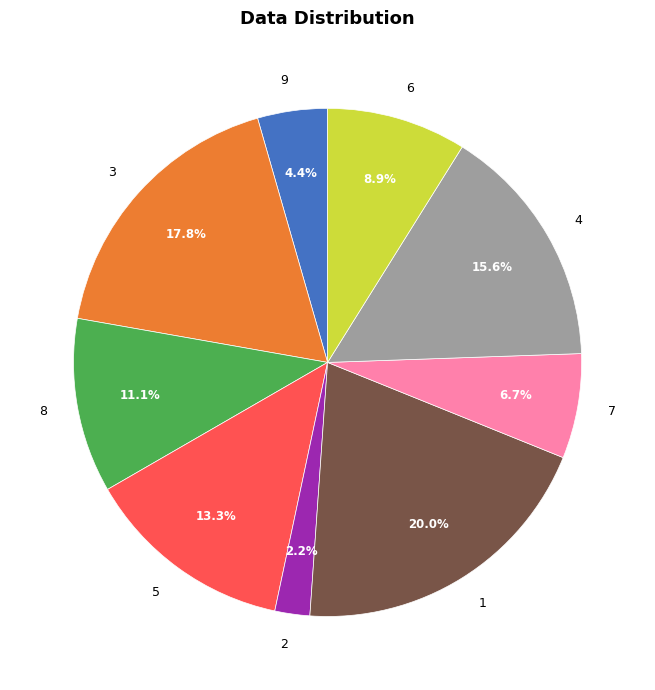

Does 4 account for over 50% of the chart?

No